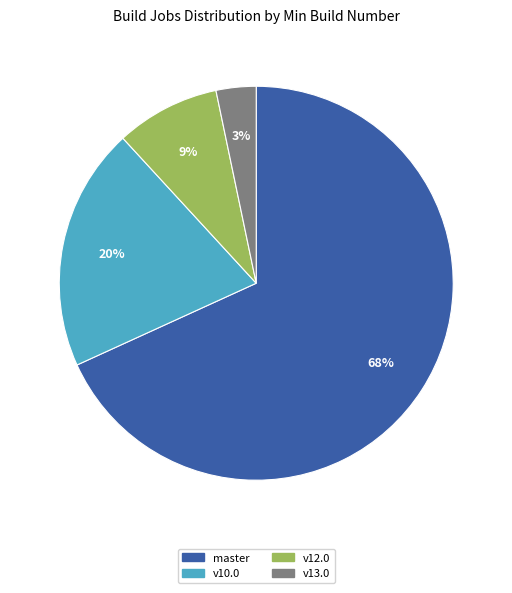

Count the number of slices in the pie.

4